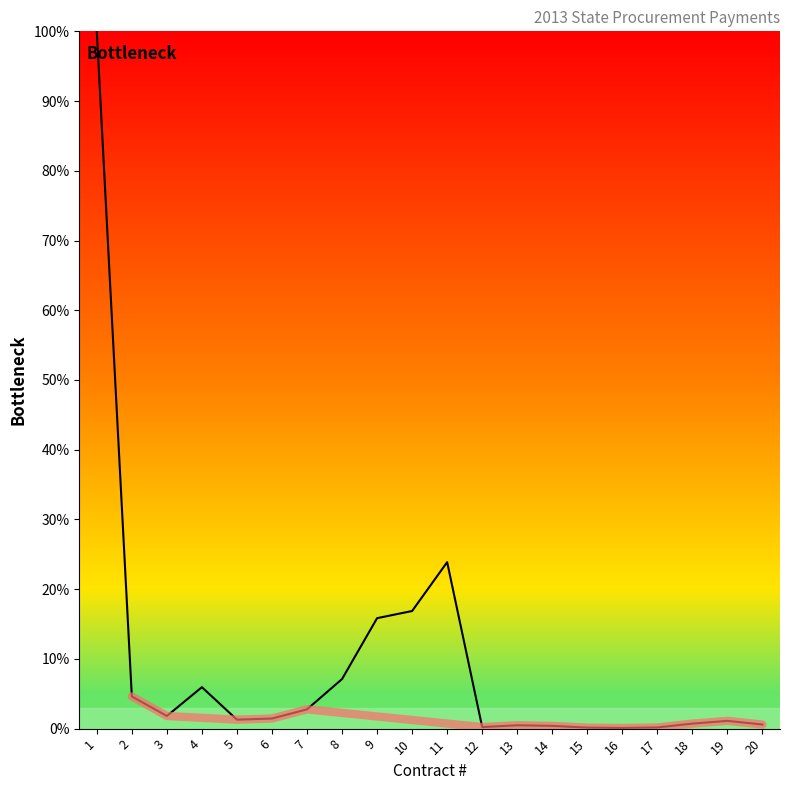

List the labels in order of value, largest first.

1, 11, 10, 9, 8, 4, 2, 7, 3, 6, 5, 19, 18, 20, 13, 14, 12, 17, 15, 16